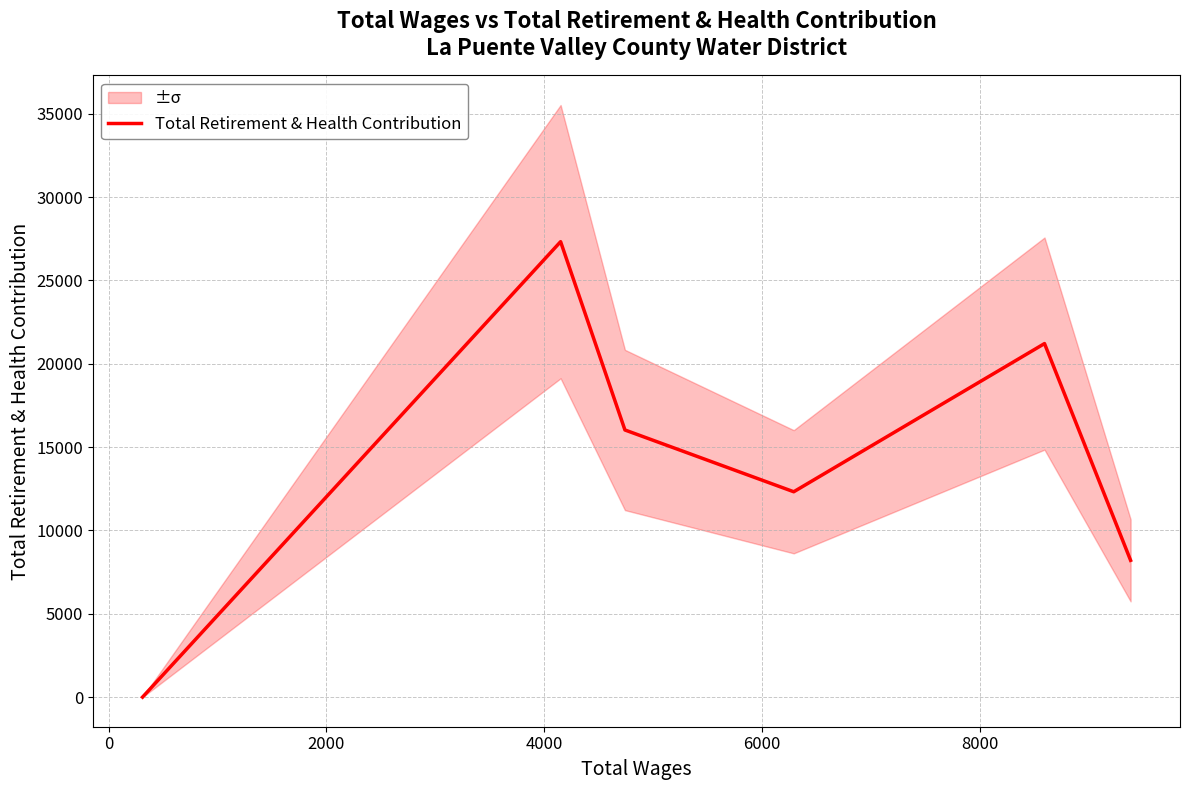

What is the maximum value for Total Retirement & Health Contribution?

27321